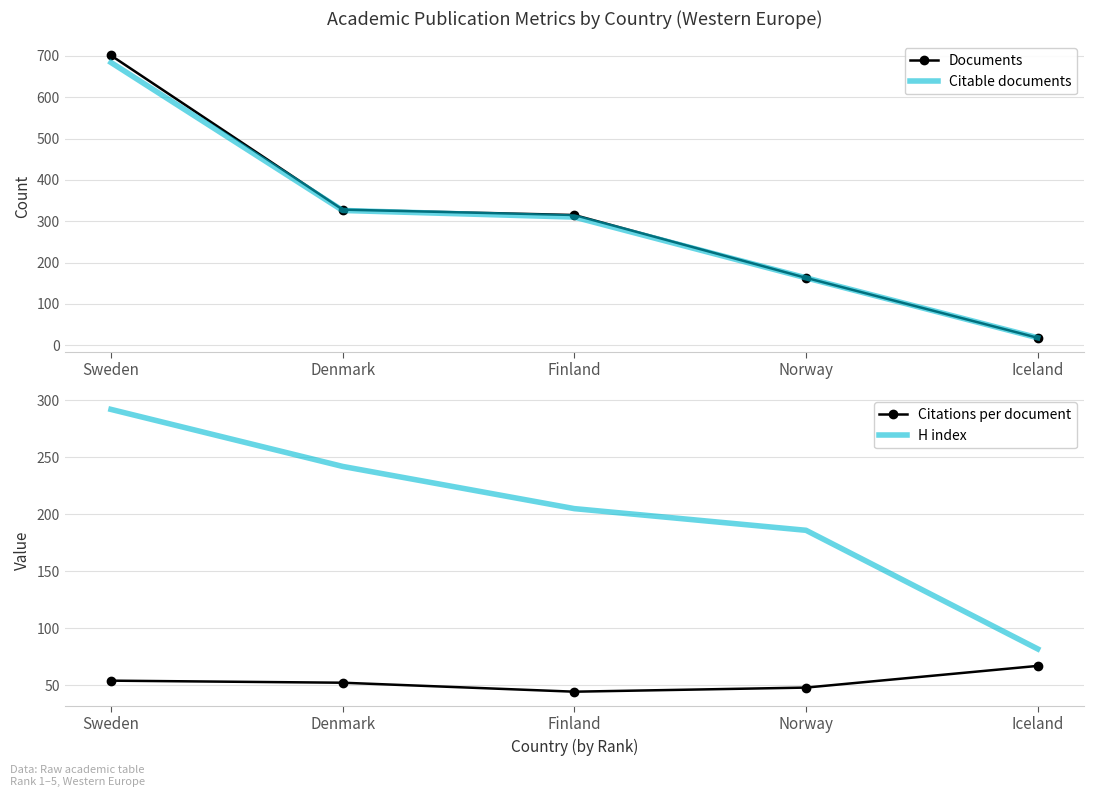

True or false: H index has a value of 186.0 at Norway.

True